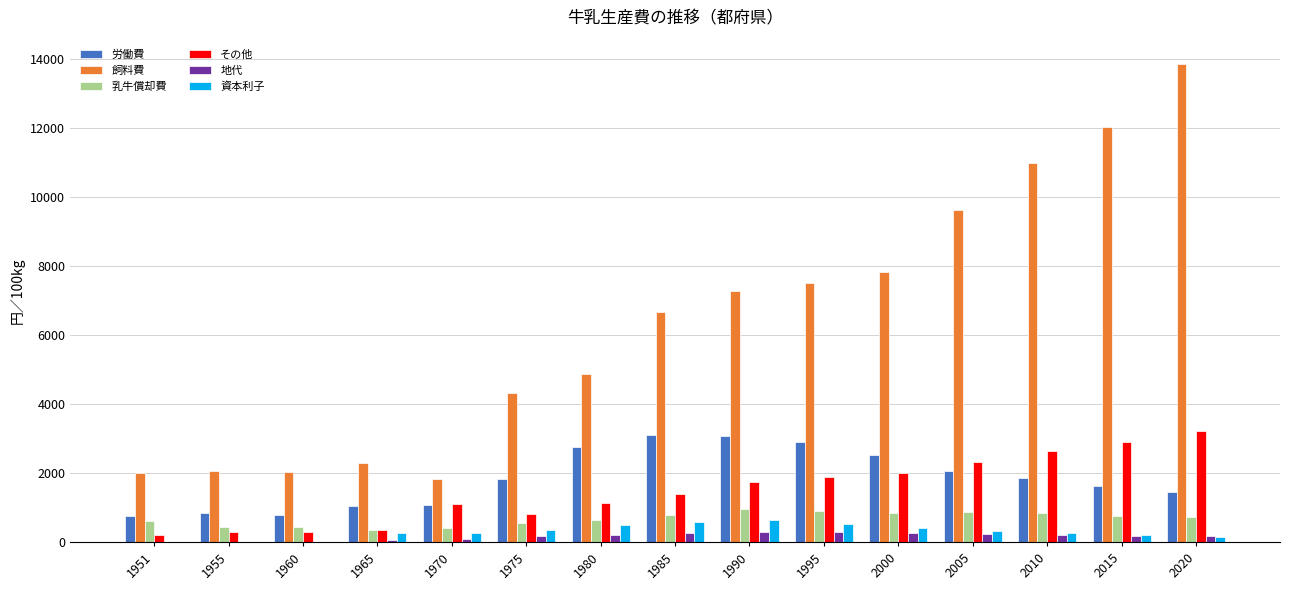

What is the maximum value shown in the chart?

13853